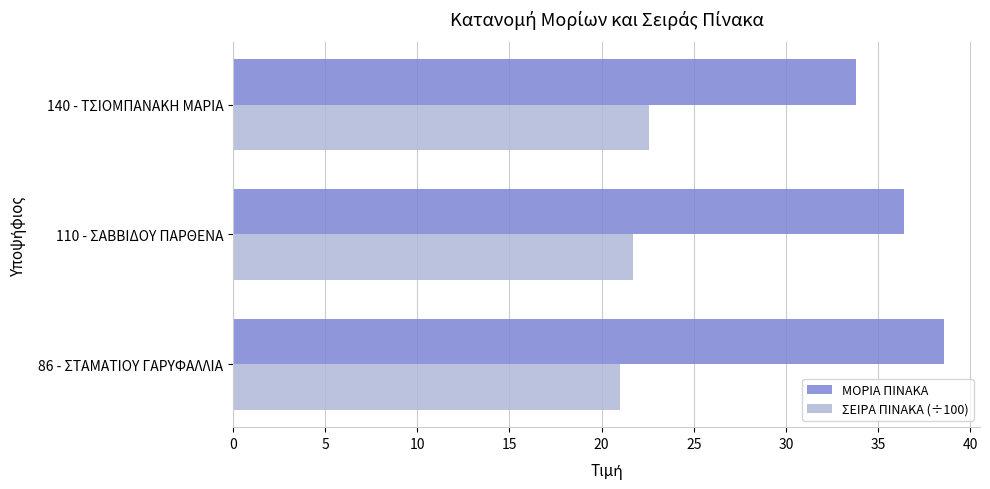

Rank the categories by ΣΕΙΡΑ ΠΙΝΑΚΑ (÷100) value from highest to lowest.

140 - ΤΣΙΟΜΠΑΝΑΚΗ ΜΑΡΙΑ, 110 - ΣΑΒΒΙΔΟΥ ΠΑΡΘΕΝΑ, 86 - ΣΤΑΜΑΤΙΟΥ ΓΑΡΥΦΑΛΛΙΑ